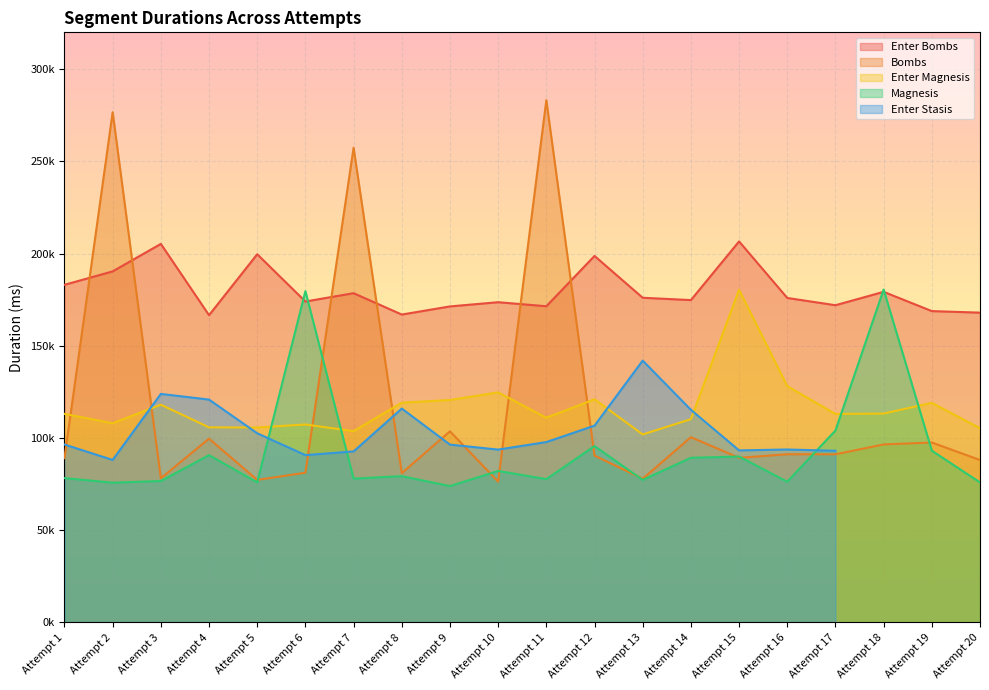

How many data points in Enter Magnesis are above 113088?

9